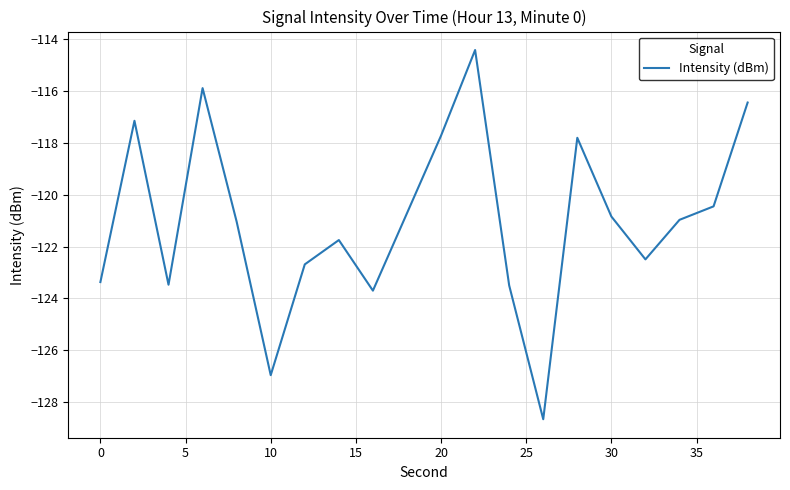

What is the difference between the maximum and minimum values?

14.2